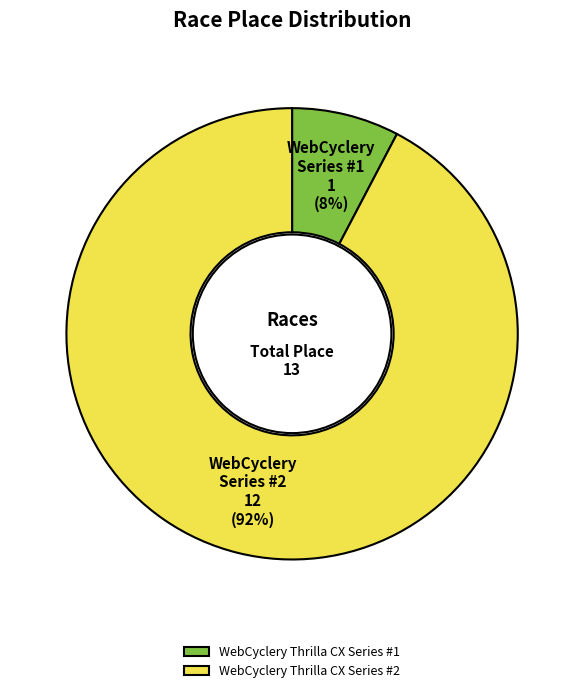

The WebCyclery Thrilla CX Series #1 slice represents 1% of the pie. True or false?

False